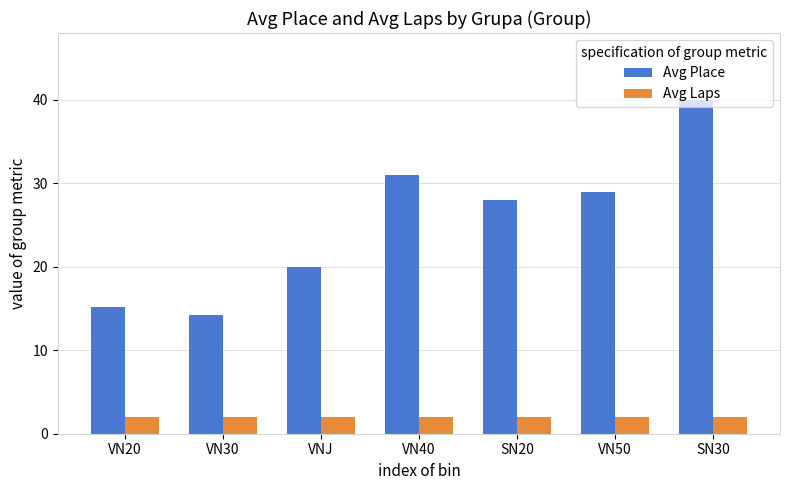

What is the average value of the Avg Laps series?

2.0